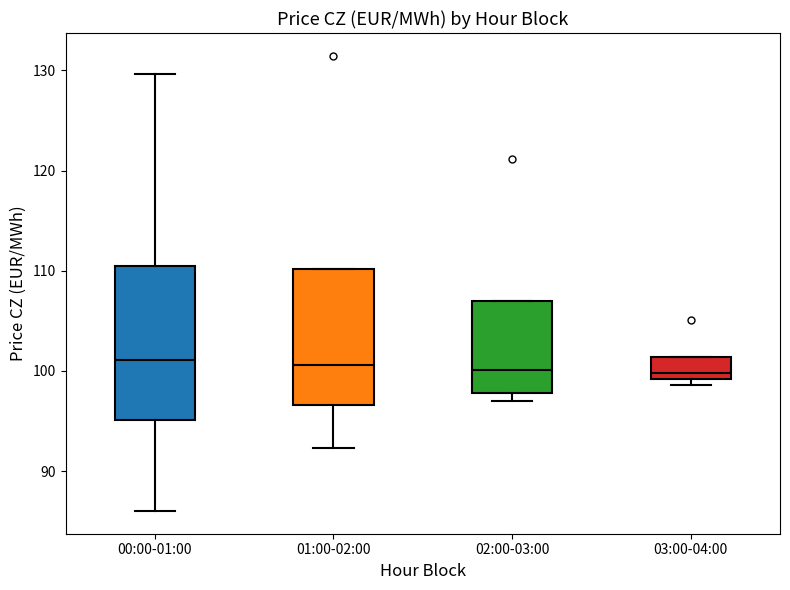

Comparing the boxes themselves (not the whiskers), which one is the tallest?

00:00-01:00